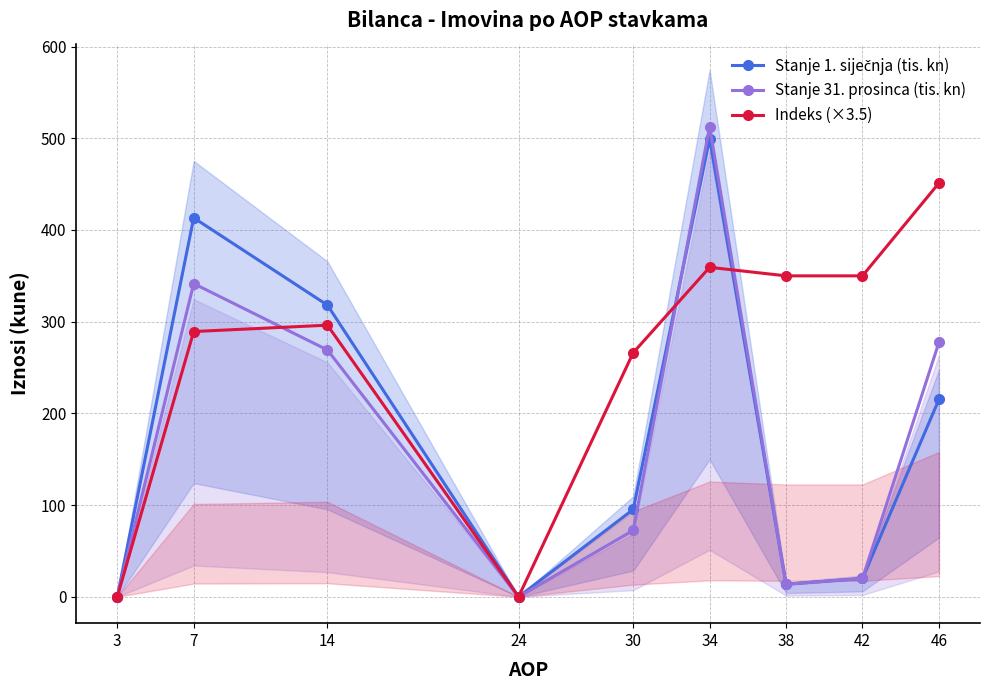

What is the difference between the Indeks (×3.5) values at 3 and 38?

350.0